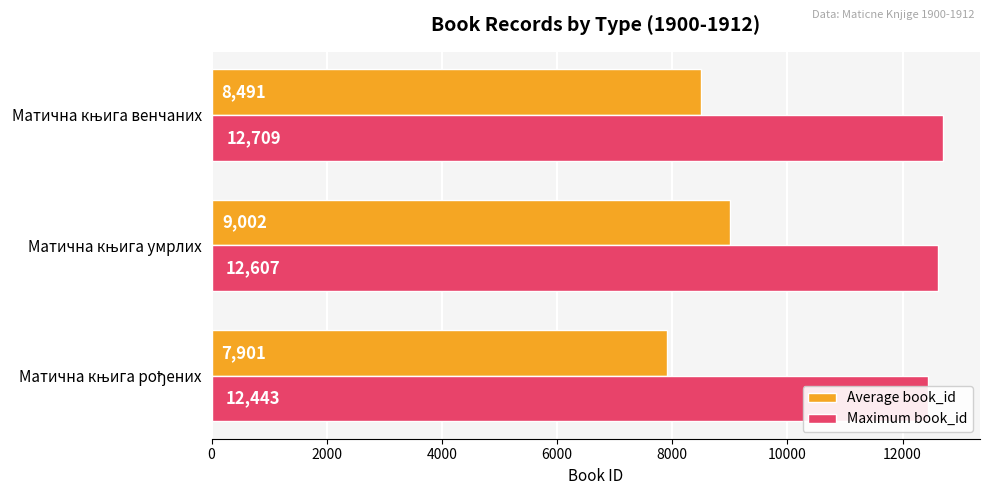

Which series has the largest total across all categories?

Maximum book_id